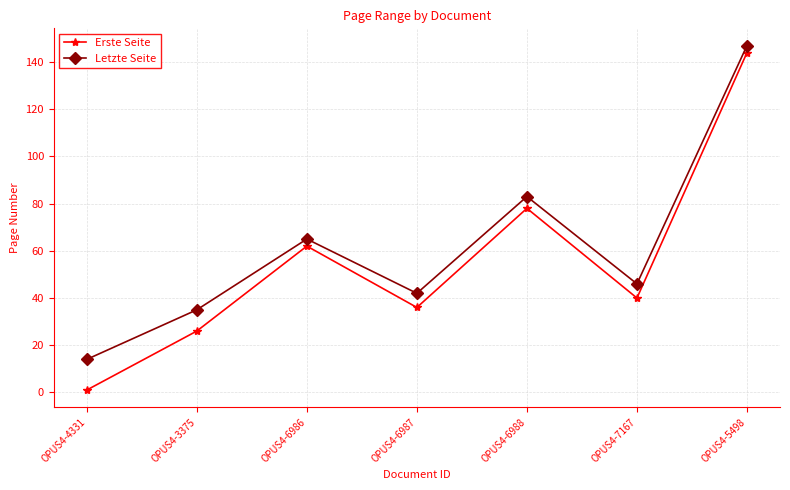

What is the label of the 1st point from the right?

OPUS4-5498